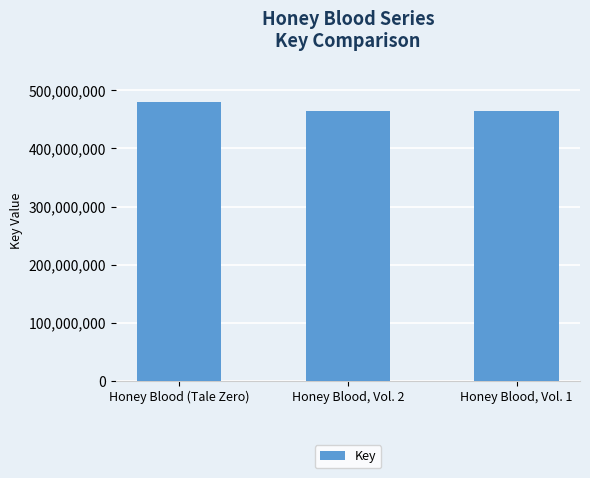

What is the ratio of the value at Honey Blood, Vol. 2 to the value at Honey Blood, Vol. 1?

1.0